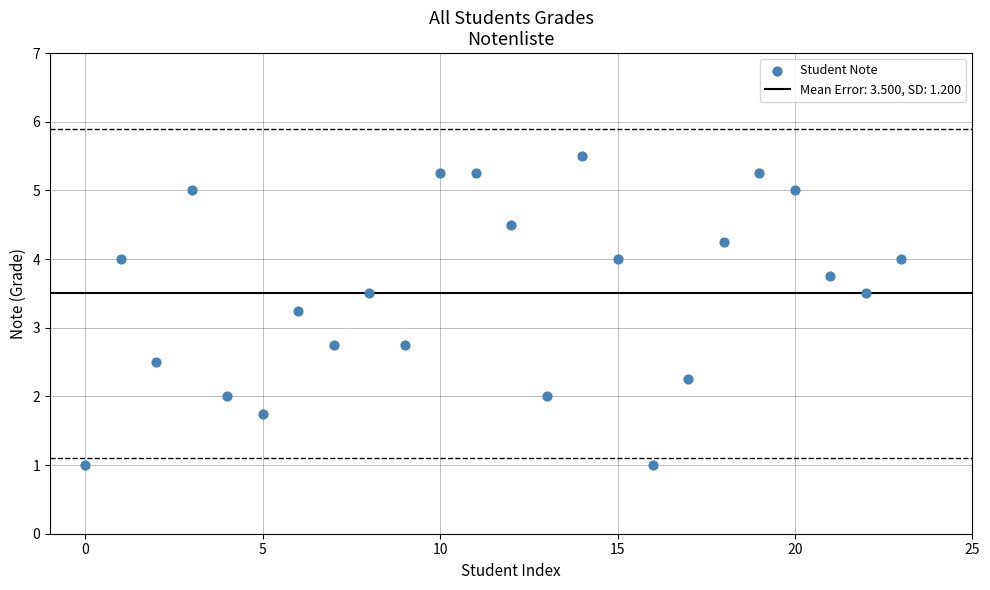

What is the range of Y values (max minus min)?

4.5